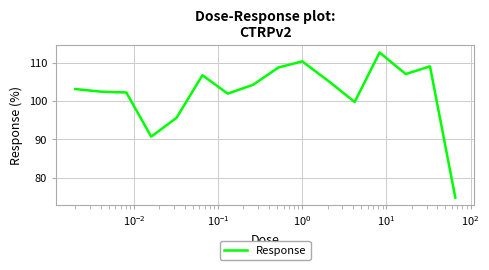

What is the smallest value displayed?

74.8